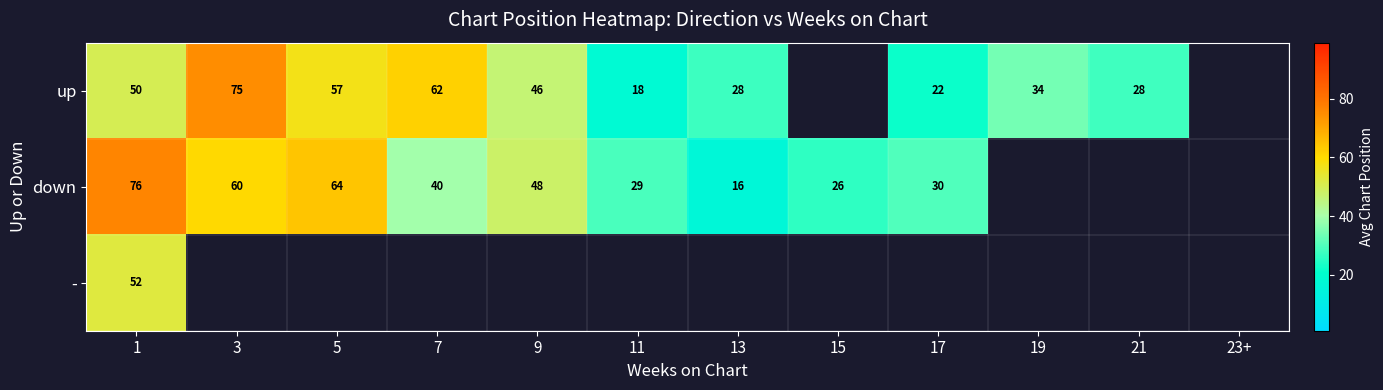

Is it true that down equals 11 at 7?

False